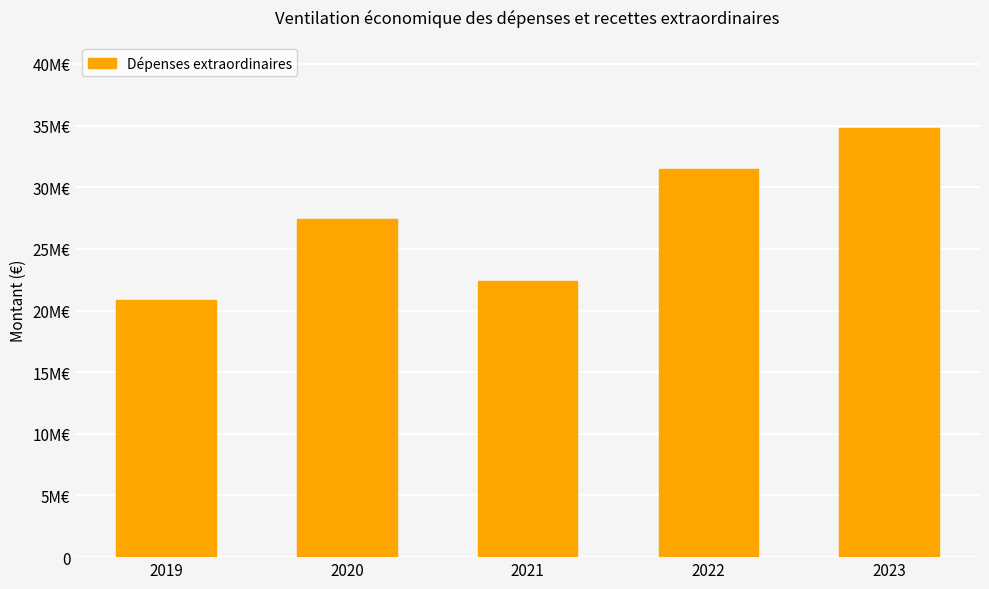

What is the difference between the values at 2023 and 2020?

7452411.7